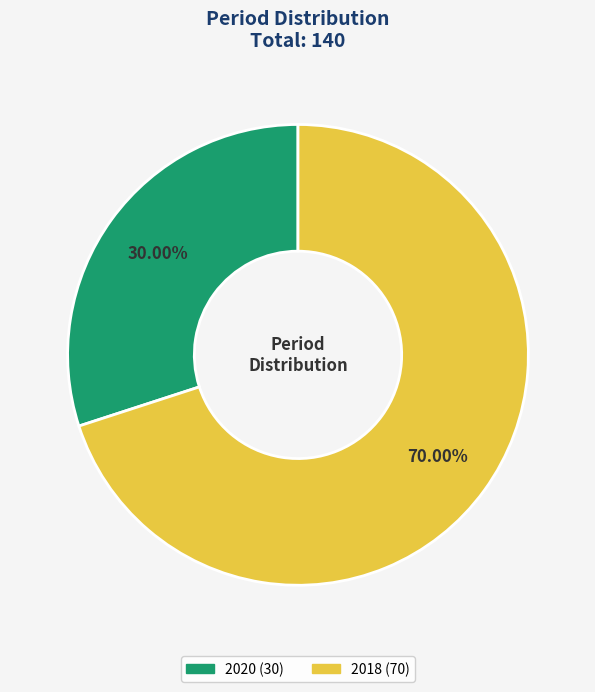

What is the majority slice?

2018